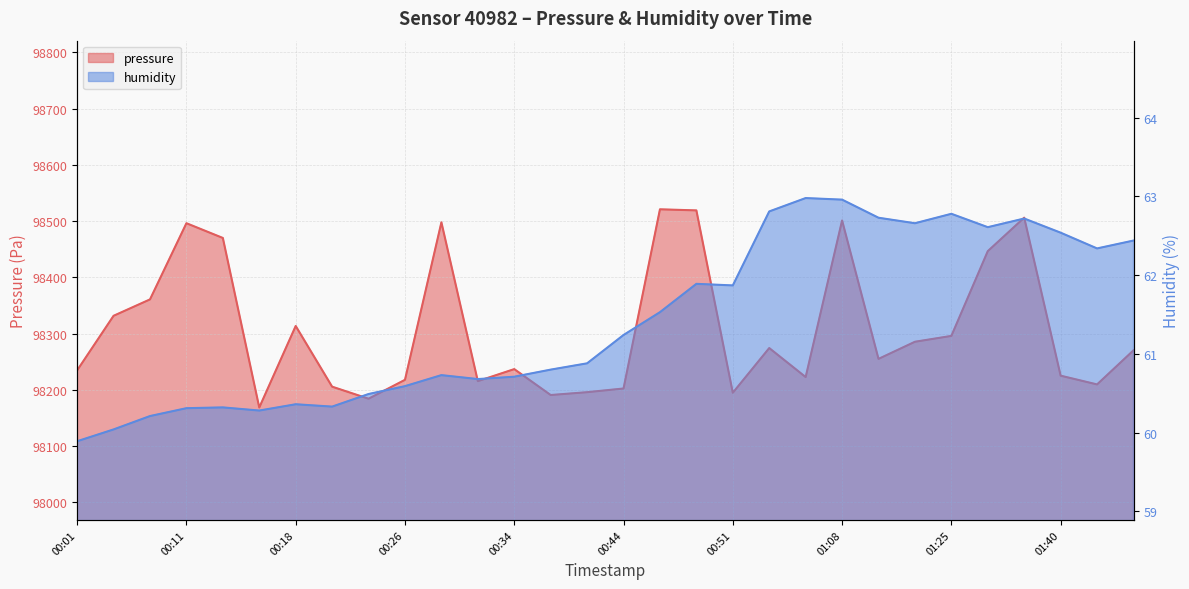

What is the value of the humidity point at the 30th from the left?

62.4